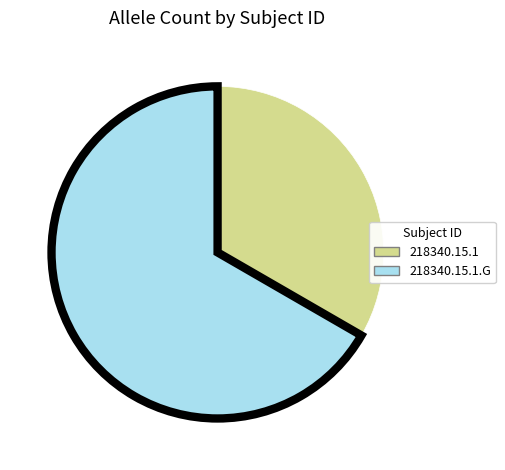

Which slice is the smallest?

218340.15.1